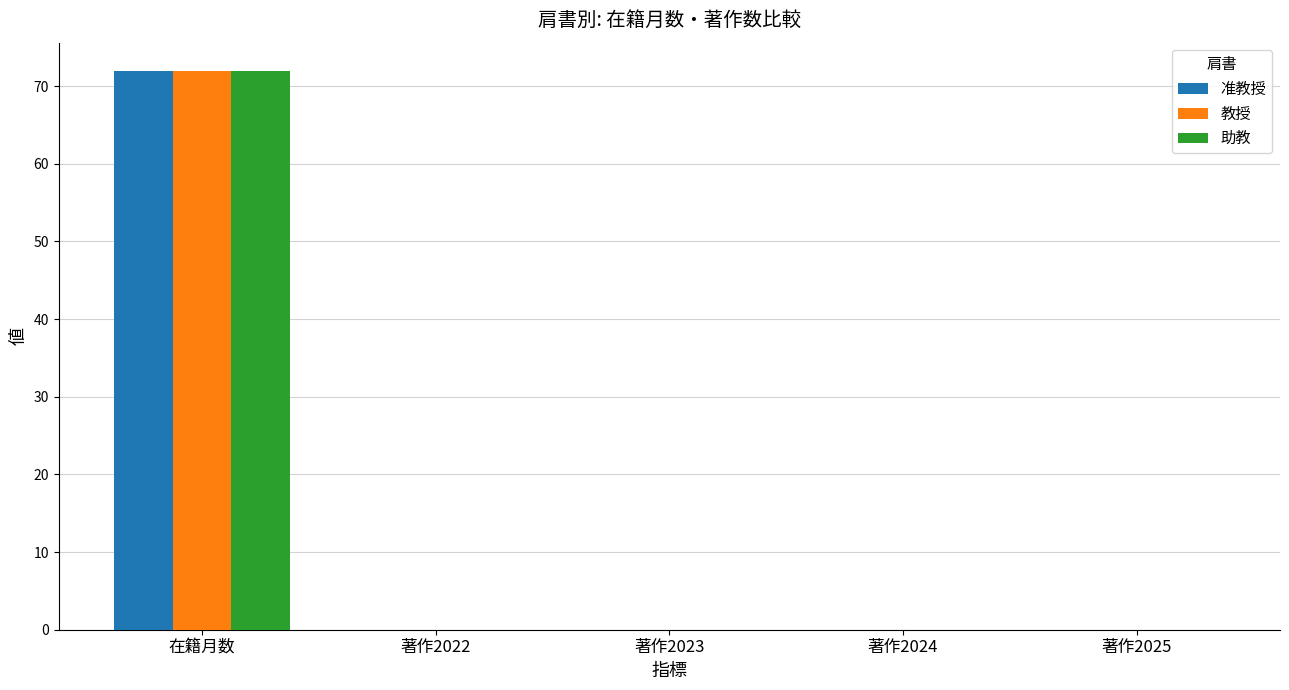

What is the average value of the 教授 series?

14